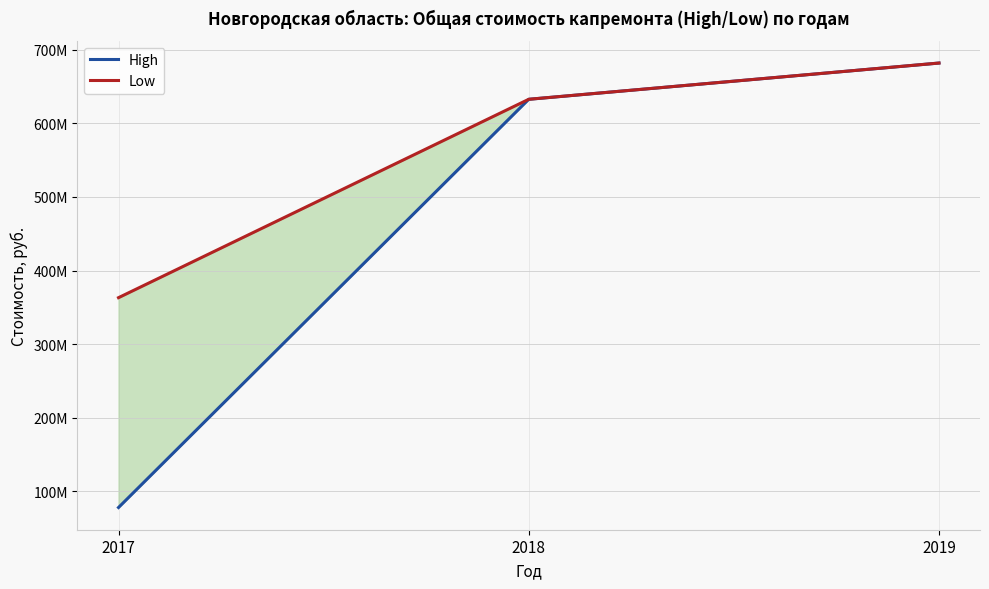

The value of High at 2019 is 1100471412.5. True or false?

False